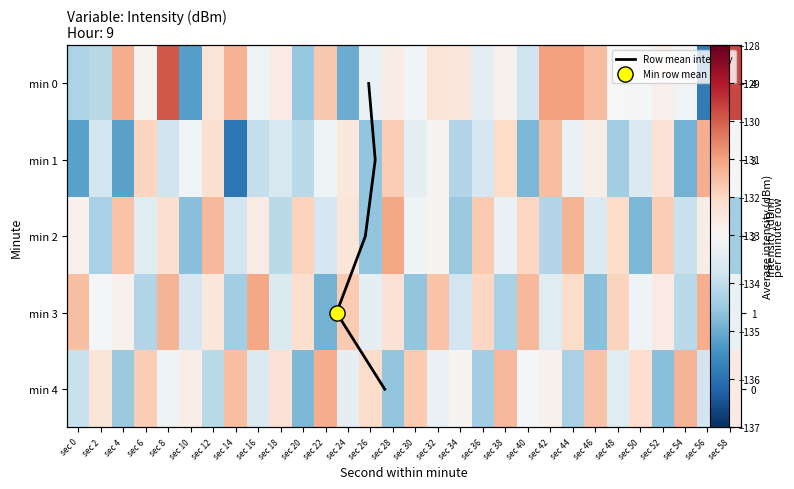

At which label does 3 reach its peak?

sec 16